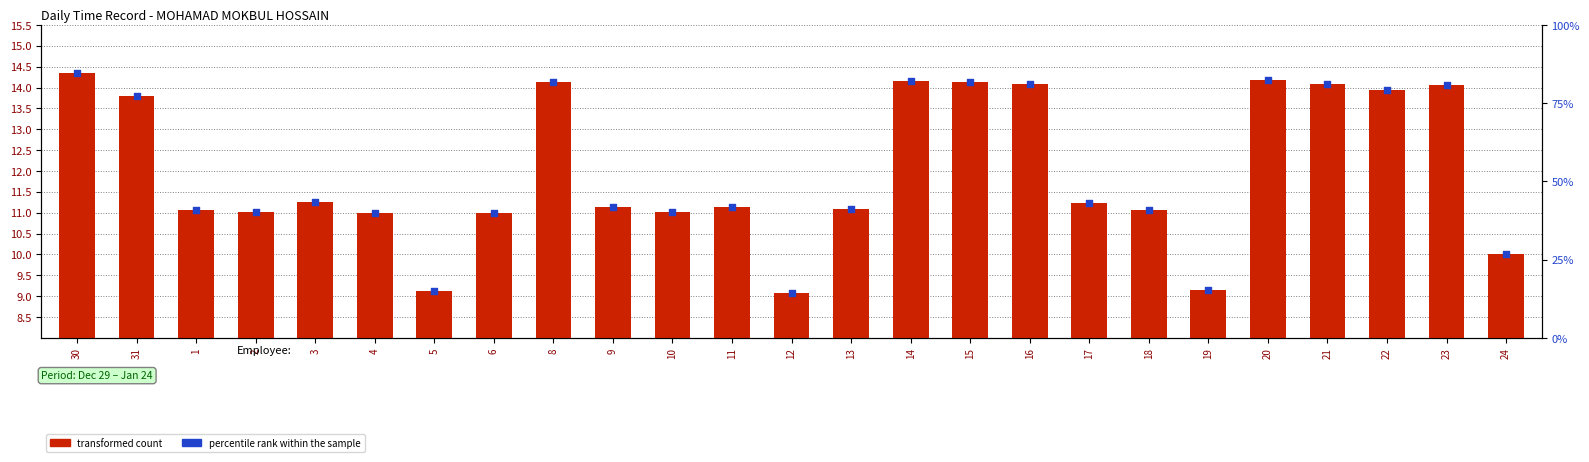

What is the total value across all series at 6?

50.9